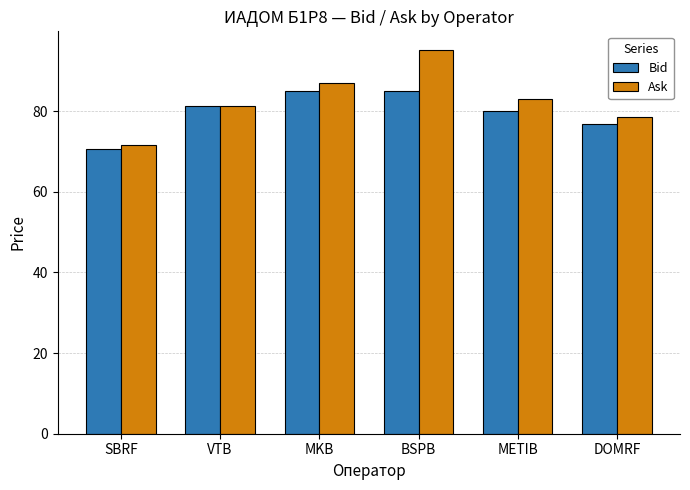

What is the value of the Ask bar at the 3rd from the left?

87.0